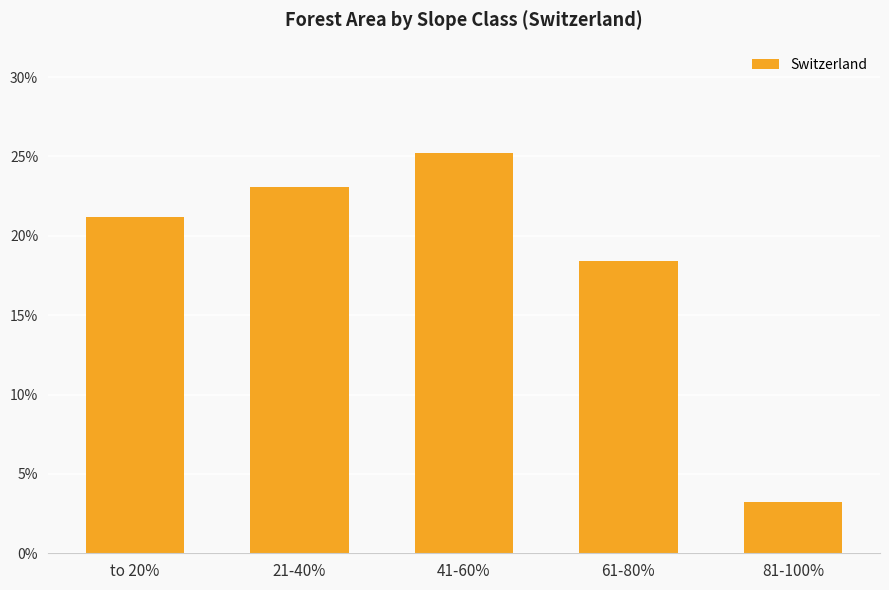

What position from the left is 21-40%?

2